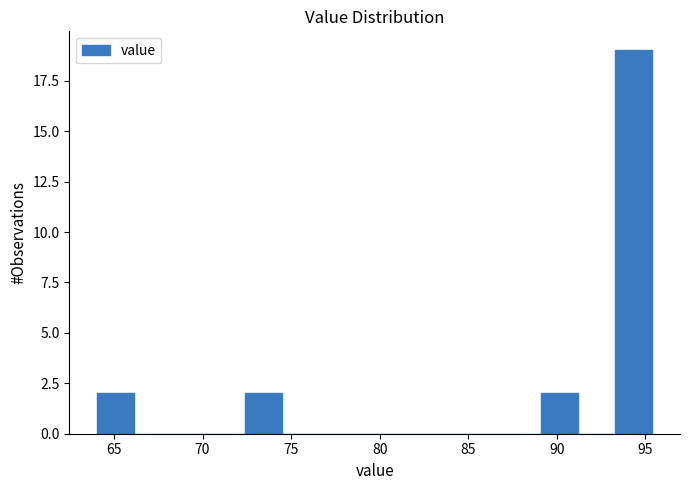

Reading left to right, list every bar in this chart as the range it spans on the x-axis followed by its height. Neither the bar edges nor the heights are printed on the chart, so give them approximately, as read against the axes.

64.0 to 66.0: 2
66.0 to 68.0: 0
68.0 to 70.5: 0
70.5 to 72.5: 0
72.5 to 74.5: 2
74.5 to 76.5: 0
76.5 to 78.5: 0
78.5 to 81.0: 0
81.0 to 83.0: 0
83.0 to 85.0: 0
85.0 to 87.0: 0
87.0 to 89.0: 0
89.0 to 91.0: 2
91.0 to 93.5: 0
93.5 to 95.5: 19